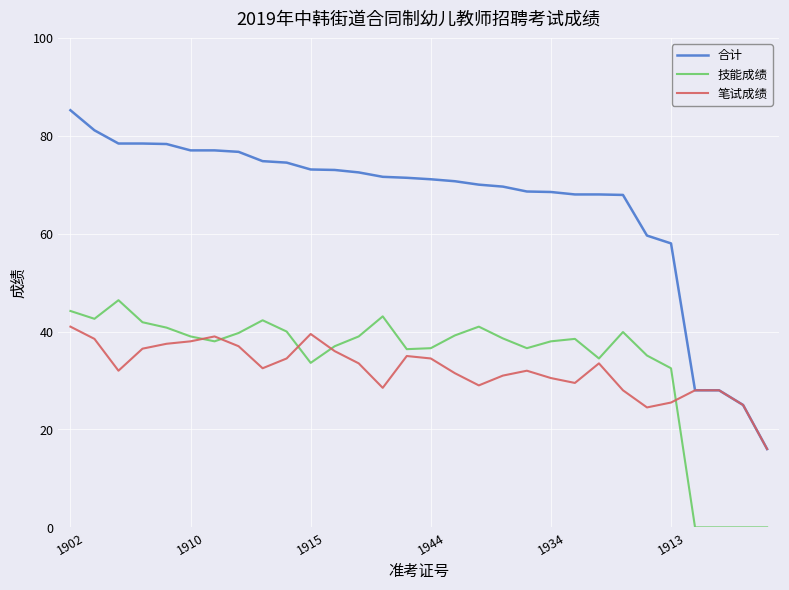

What is the difference between the second highest and second lowest values in the 合计 series?

56.1